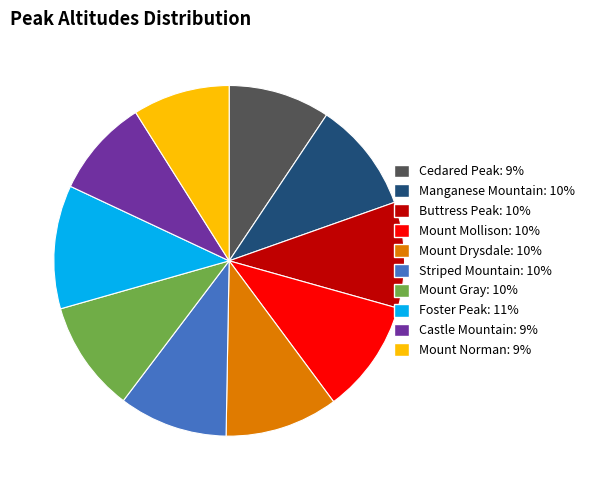

Is it true that Mount Gray is 10% of the pie?

True